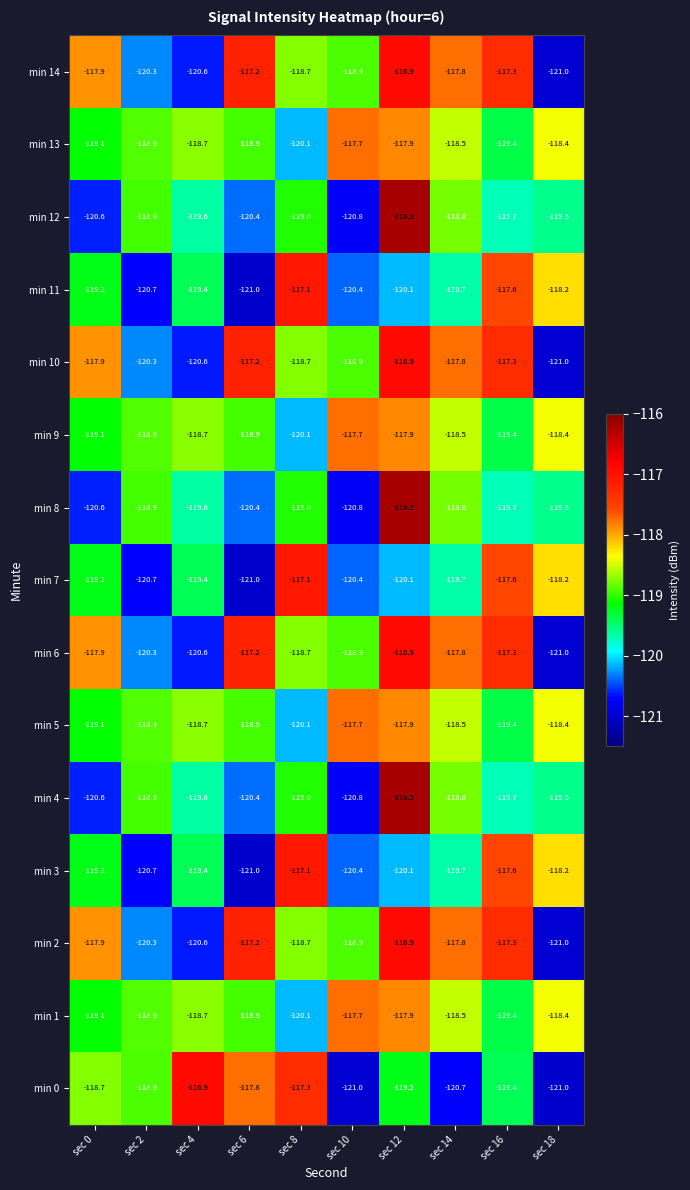

Count the number of categories in the chart.

10